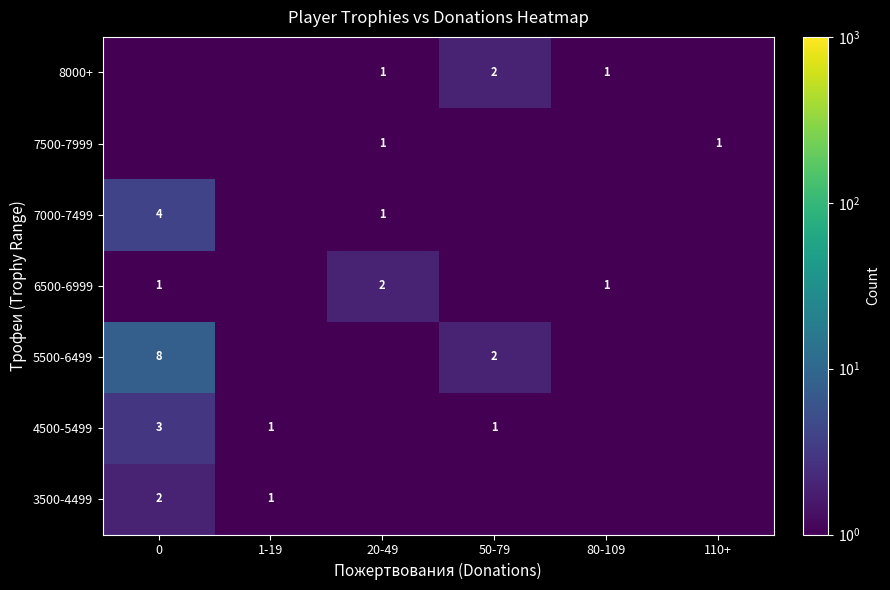

The value of 4500-5499 at 1-19 is 1.0. True or false?

True